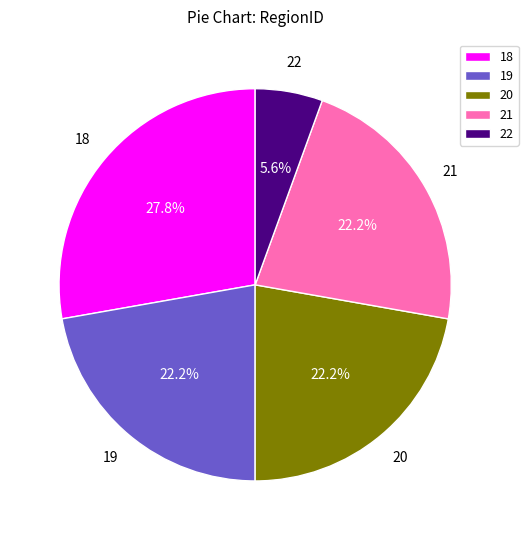

Combined, what portion of the pie is 21 and 22?

27.8%